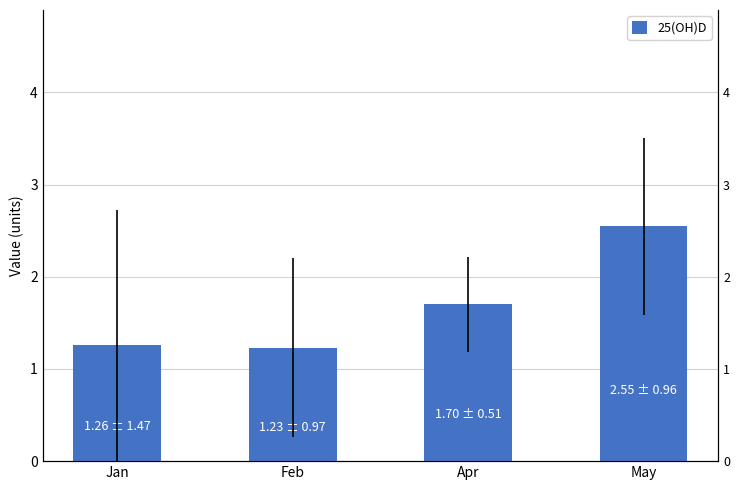

What position from the right is Apr?

2